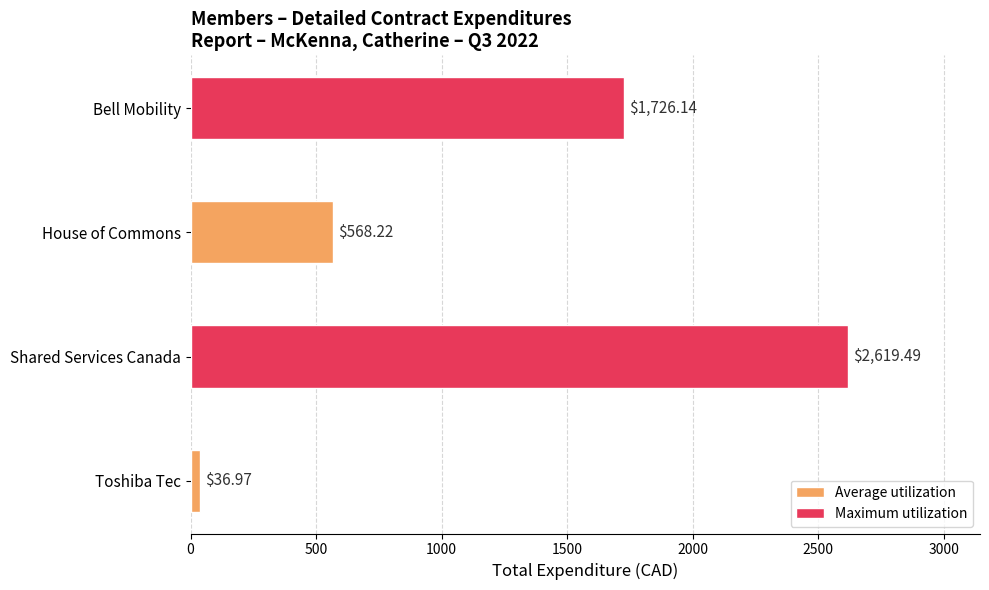

List the labels in order of value, largest first.

Shared Services Canada, Bell Mobility, House of Commons, Toshiba Tec